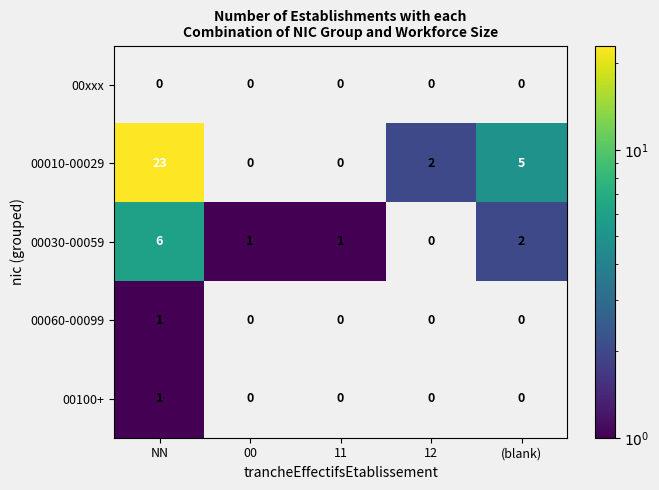

Reading left to right, extract all data points from this chart.

00xxx: NN=0	00=0	11=0	12=0	(blank)=0
00010-00029: NN=23	00=0	11=0	12=2	(blank)=5
00030-00059: NN=6	00=1	11=1	12=0	(blank)=2
00060-00099: NN=1	00=0	11=0	12=0	(blank)=0
00100+: NN=1	00=0	11=0	12=0	(blank)=0